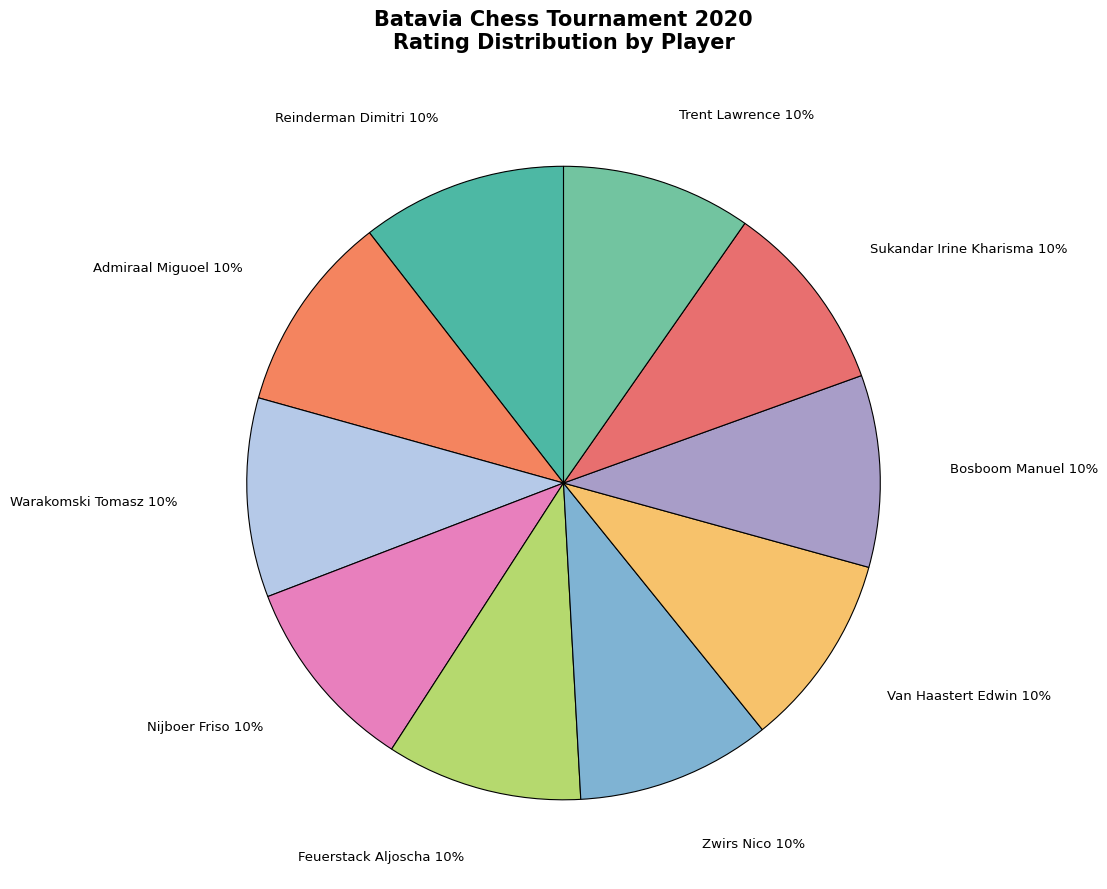

Is it true that Warakomski Tomasz is 10% of the pie?

True